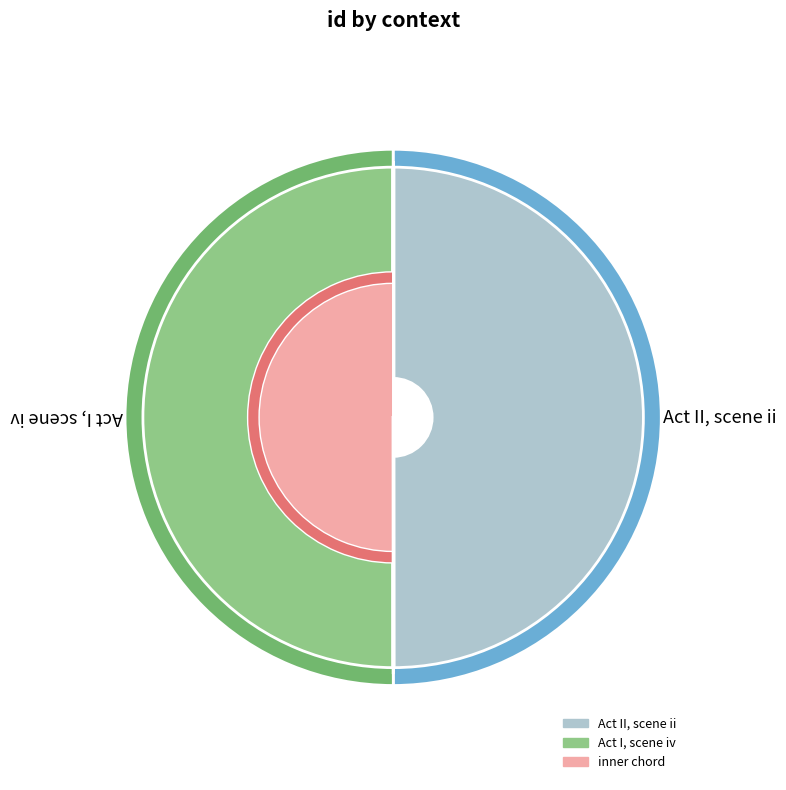

How many slices are in this pie chart?

2